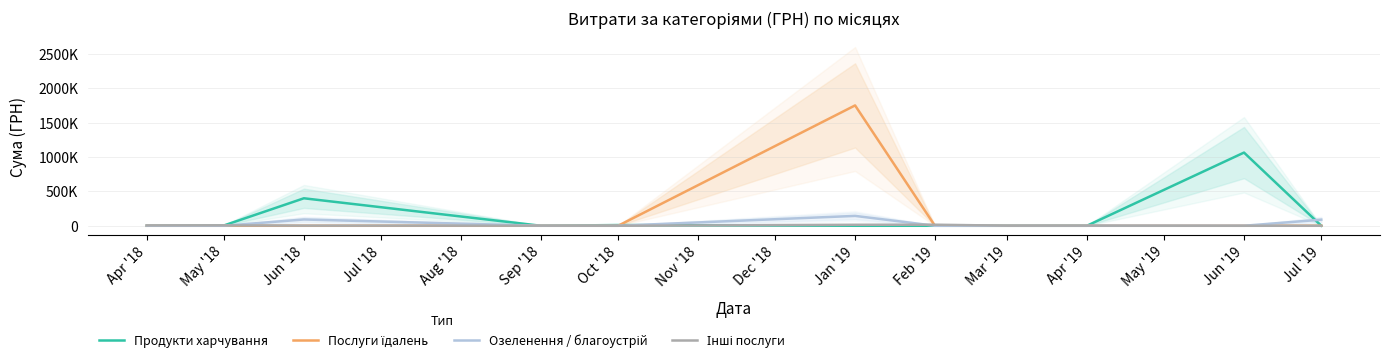

Which series has the largest total across all categories?

Послуги їдалень